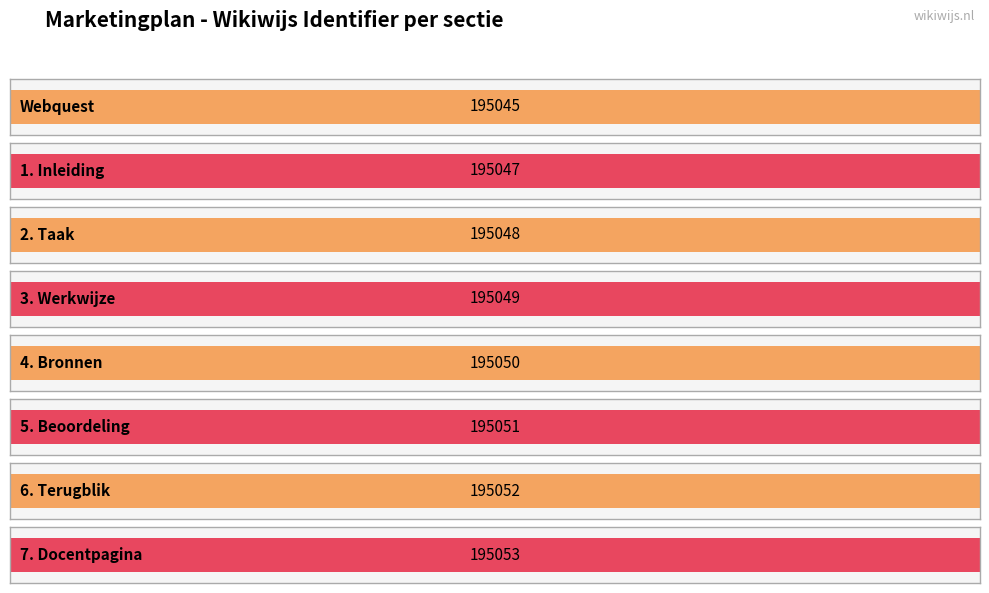

What is the minimum value shown in the chart?

195045